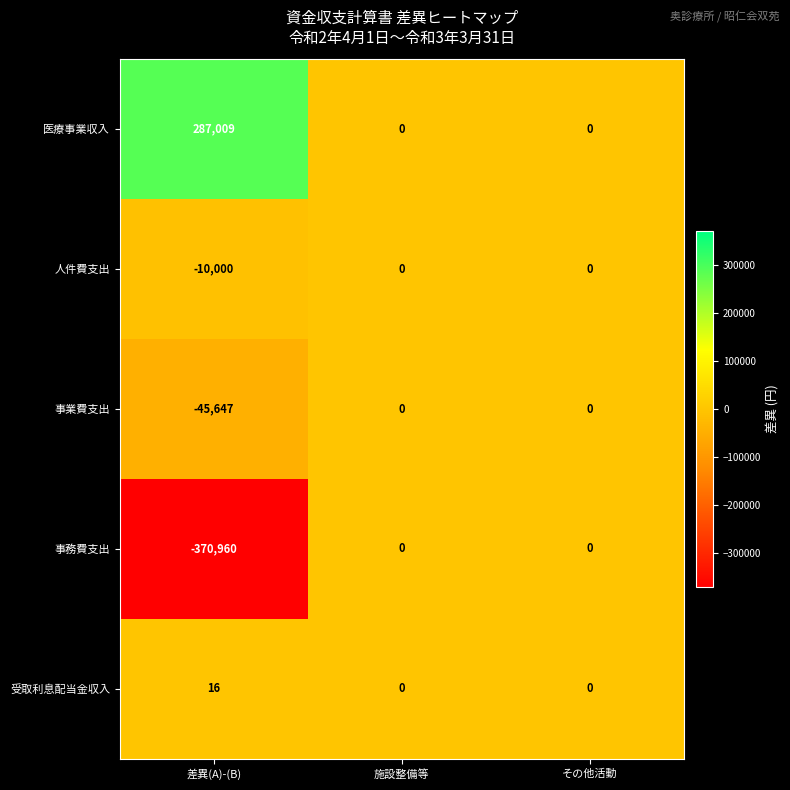

True or false: 事務費支出 has a value of -652474 at 差異(A)-(B).

False